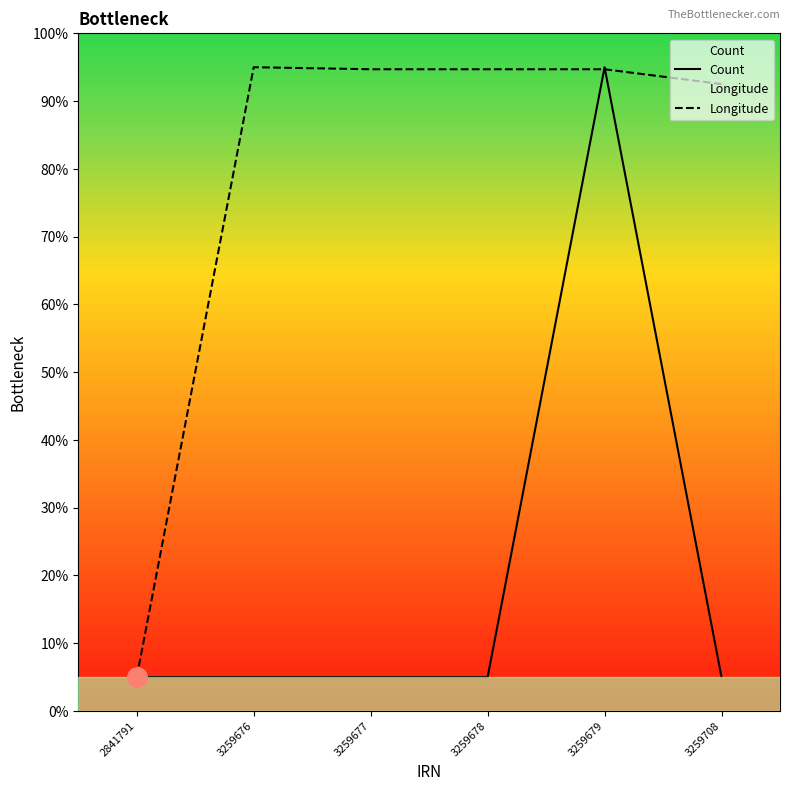

Rank the series by their maximum value, from lowest to highest.

Count, Longitude